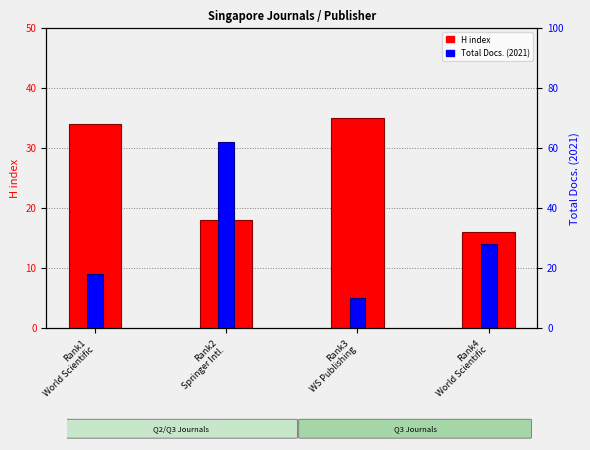

At how many categories does at least one series exceed 38?

1